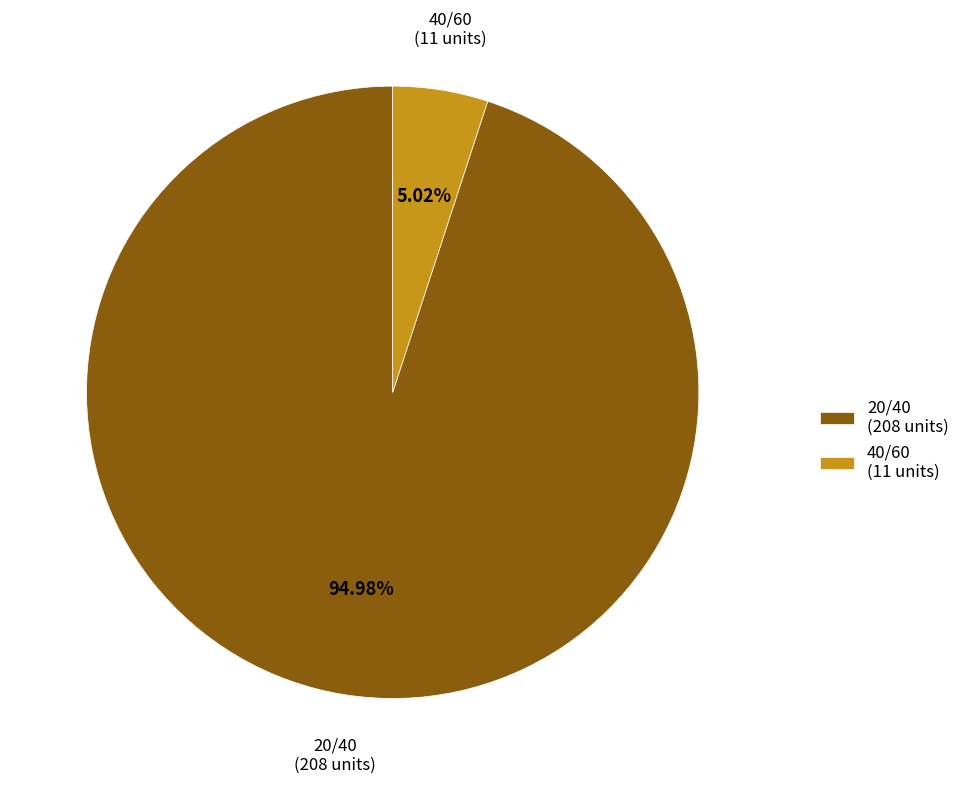

Count the number of slices in the pie.

2